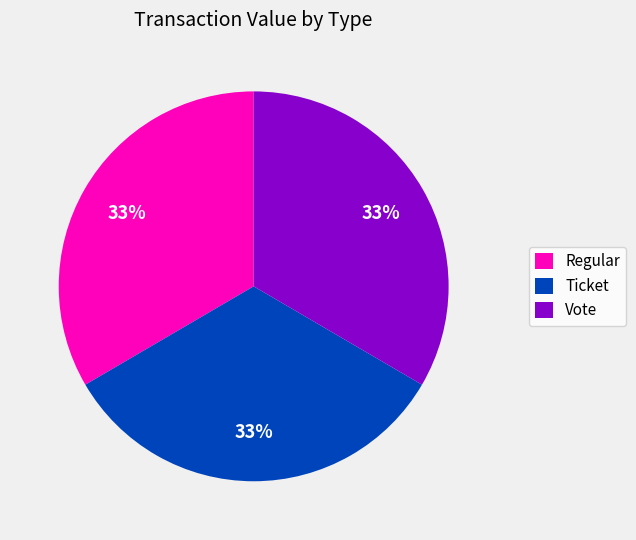

To the nearest percent, what portion does Regular represent?

33%